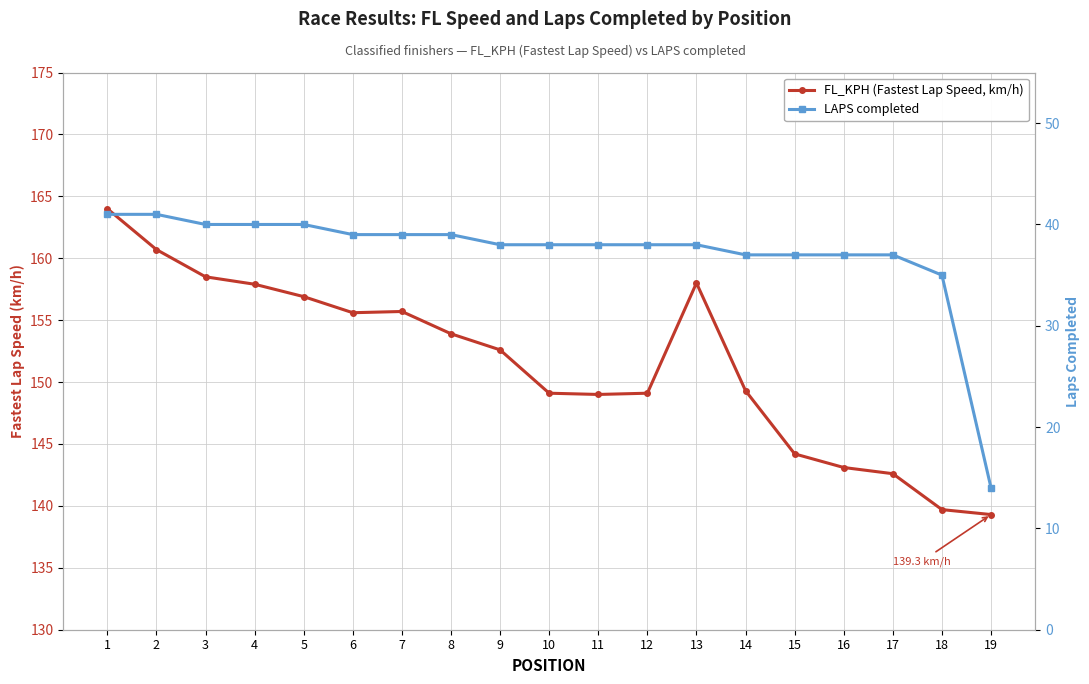

Rank the series at 4 from highest to lowest value.

FL_KPH (Fastest Lap Speed, km/h), LAPS completed